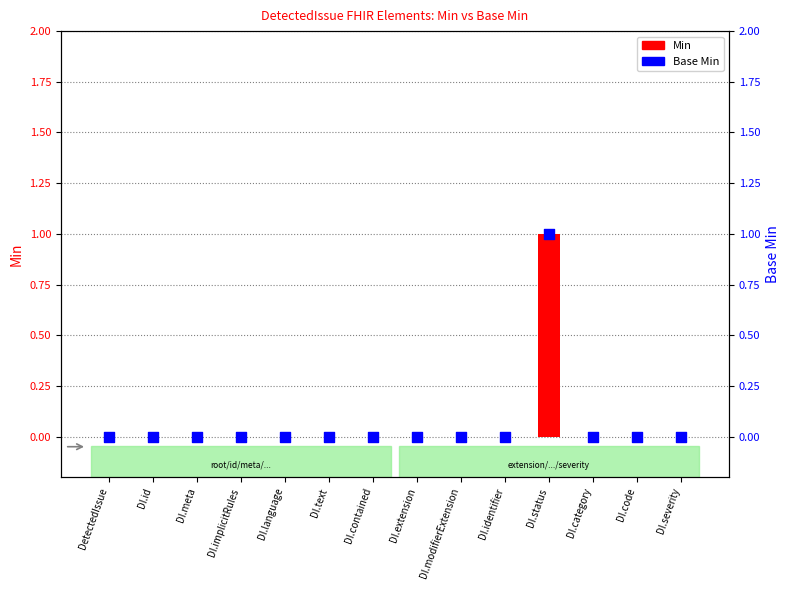

Which series reaches the maximum Y coordinate?

Min